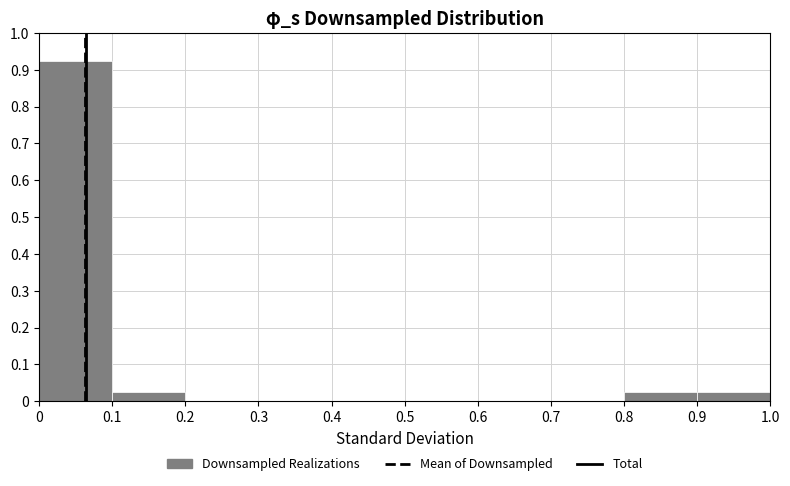

Reading left to right, transcribe this chart: for each bar, give the range it covers on the x-axis and its height. The values are not printed on the chart, so give them approximately, as read against the axis.

0 to 0.1: 0.93
0.1 to 0.2: 0.03
0.2 to 0.3: 0
0.3 to 0.4: 0
0.4 to 0.5: 0
0.5 to 0.6: 0
0.6 to 0.7: 0
0.7 to 0.8: 0
0.8 to 0.9: 0.03
0.9 to 1.0: 0.03